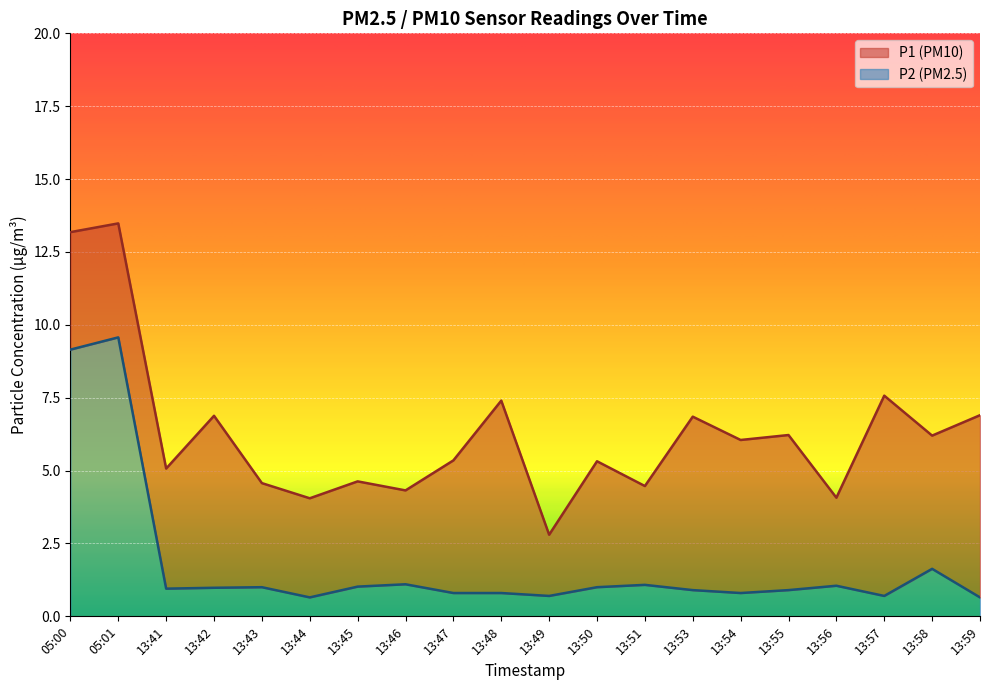

True or false: P1 and P2 cross at least once.

False